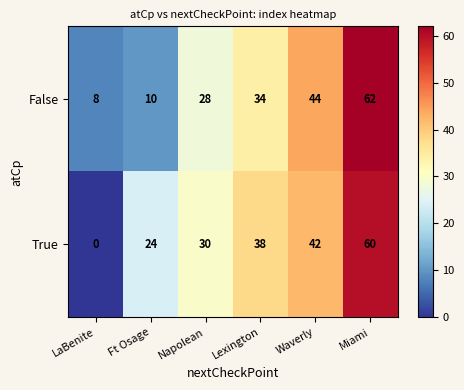

List the series in order of their peak value, highest first.

False, True